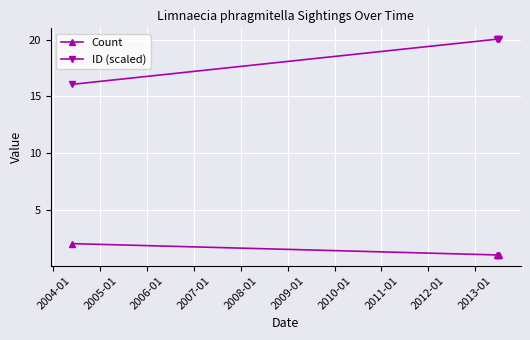

What are all the series names shown in the legend?

Count, ID (scaled)